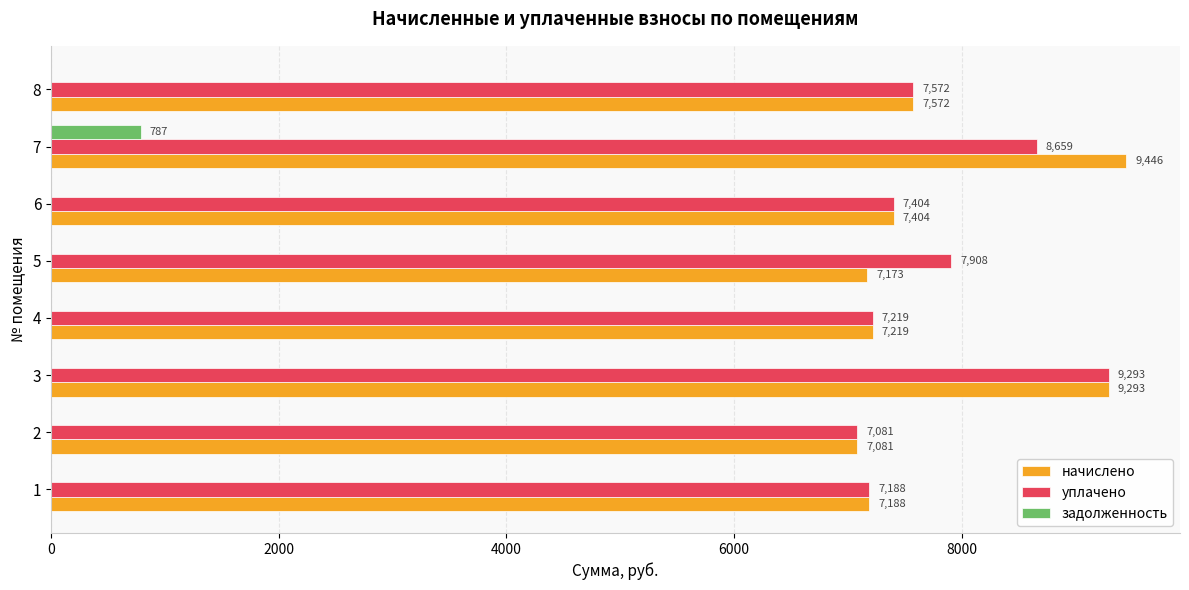

Which category has the highest value in the начислено series?

7